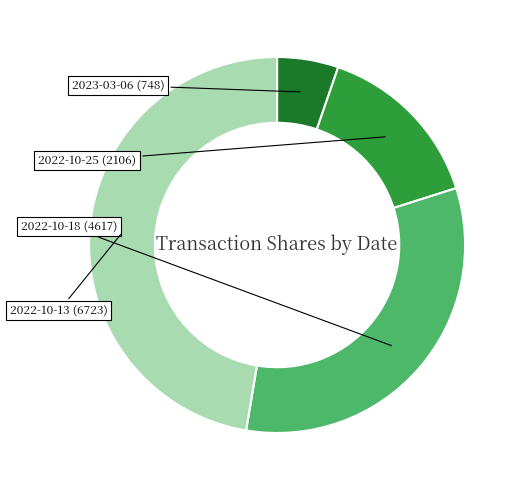

How many slices are in this pie chart?

4